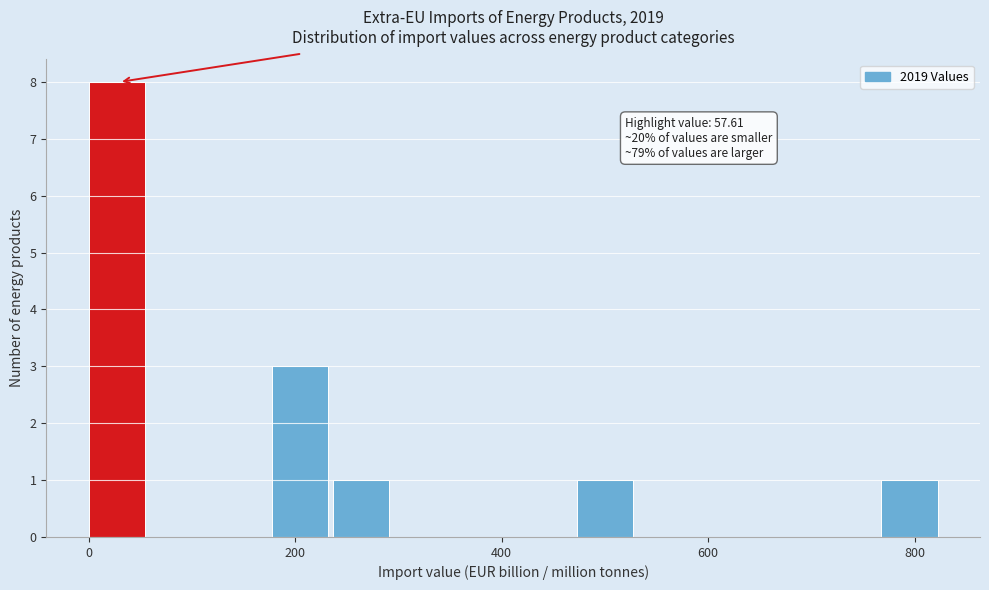

Read against the x-axis, roughly where is the centre of the tallest bar?

20